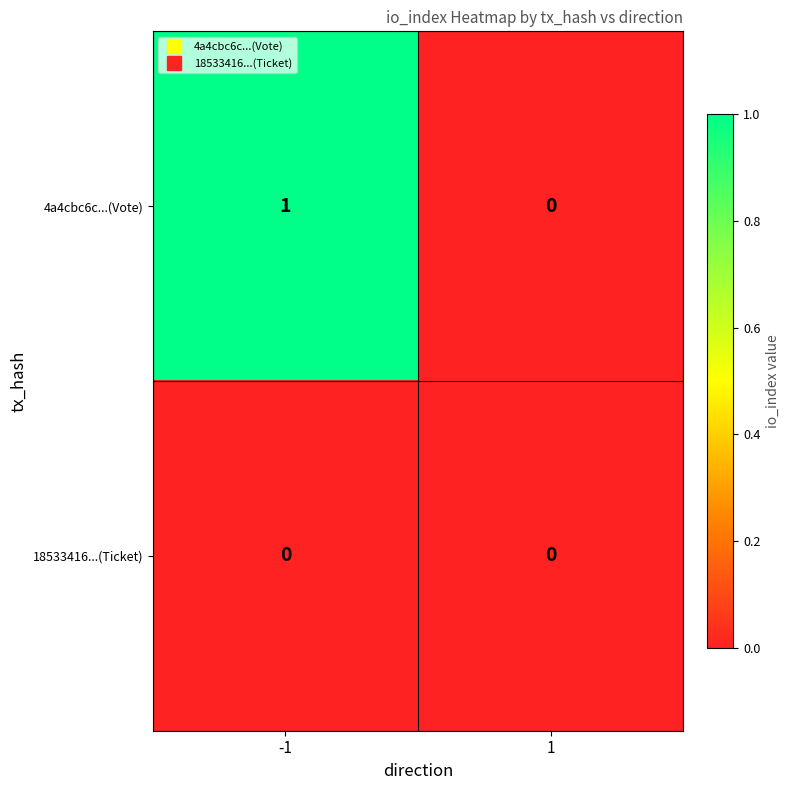

Is the value of 4a4cbc6c...(Vote) at -1 greater than the value of 18533416...(Ticket) at 1?

Yes